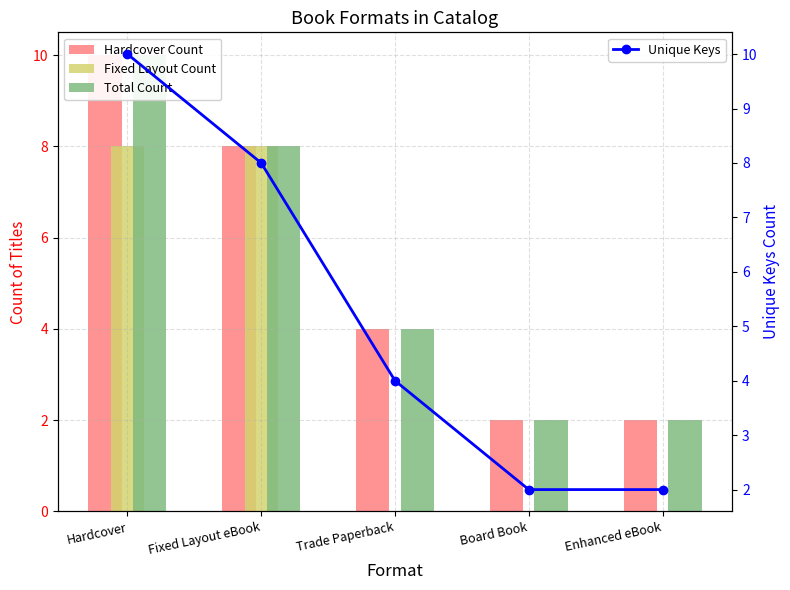

Are the bars grouped side by side (vs. stacked)?

Yes